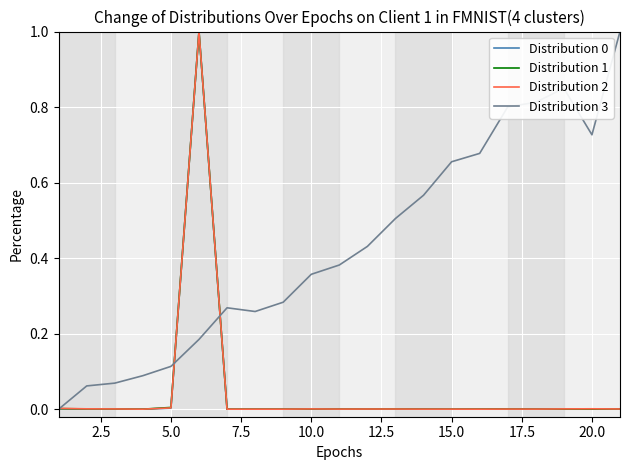

Which series has the largest total across all categories?

Distribution 3